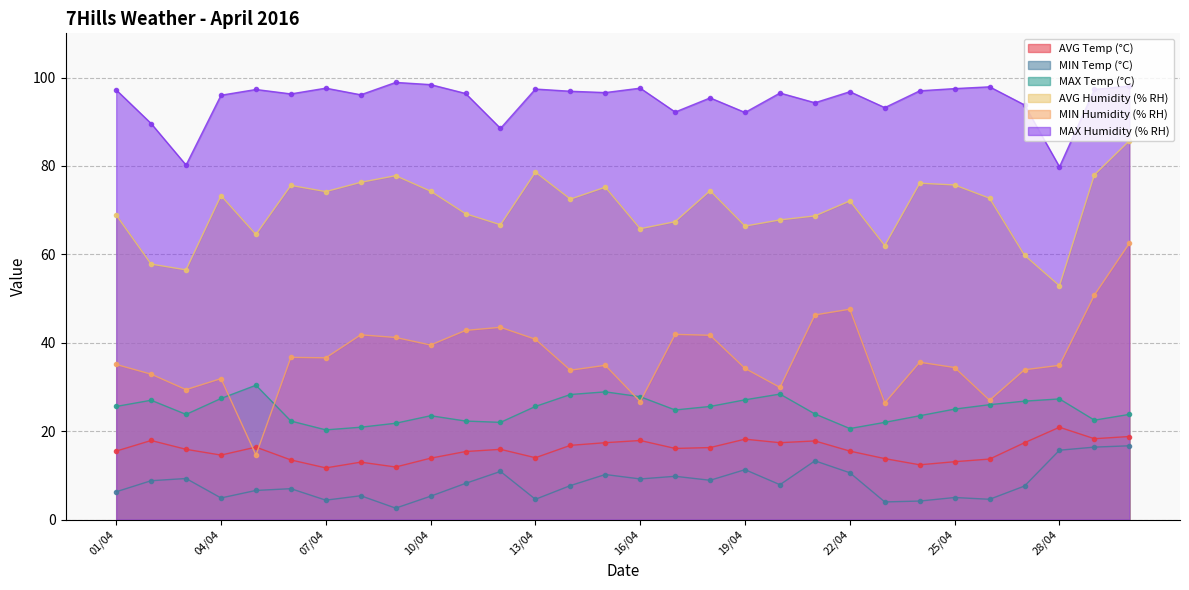

The value of MAX Humidity (% RH) at 11/04 is 96.4. True or false?

True